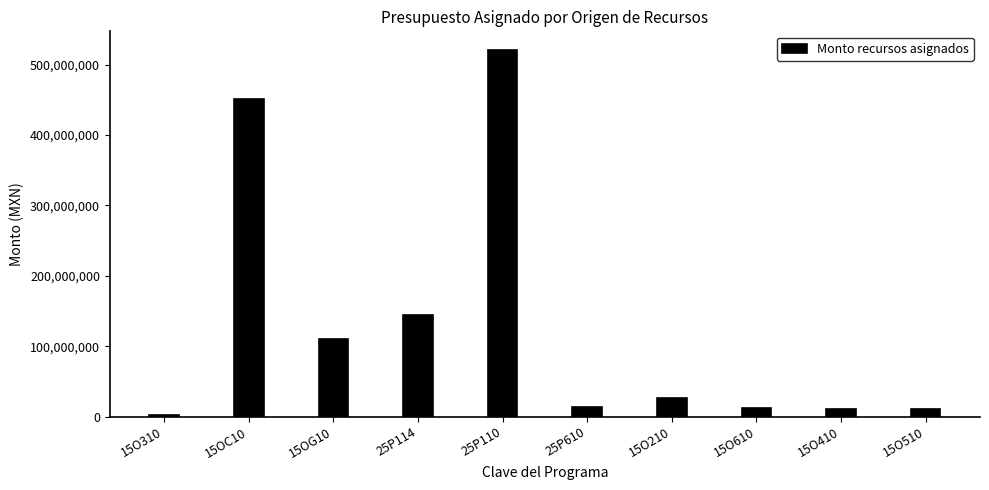

What is the maximum value shown in the chart?

521282937